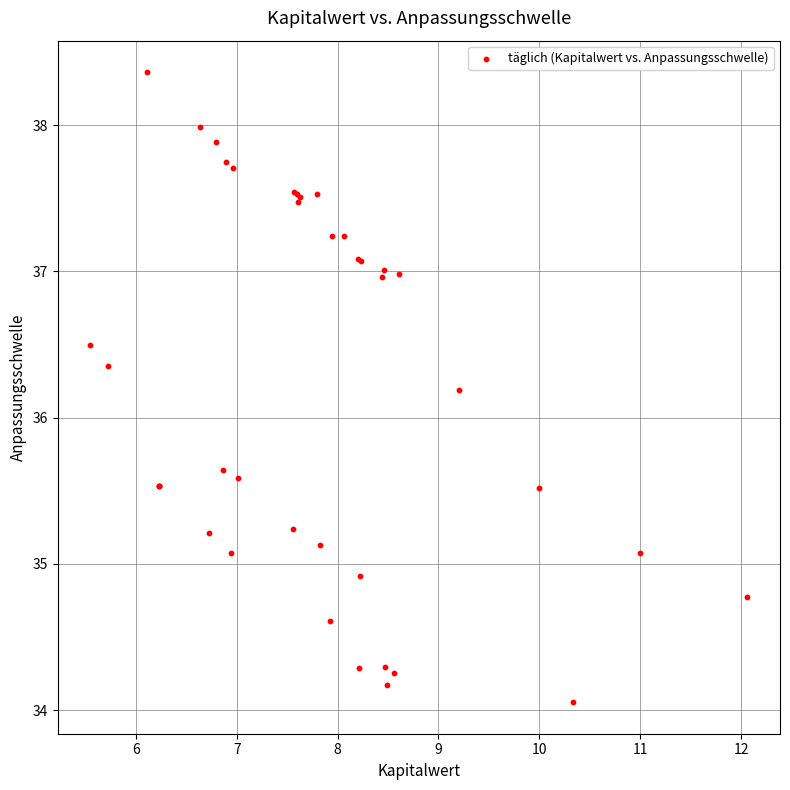

What Y value in the scatter plot is closest to 36?

36.2